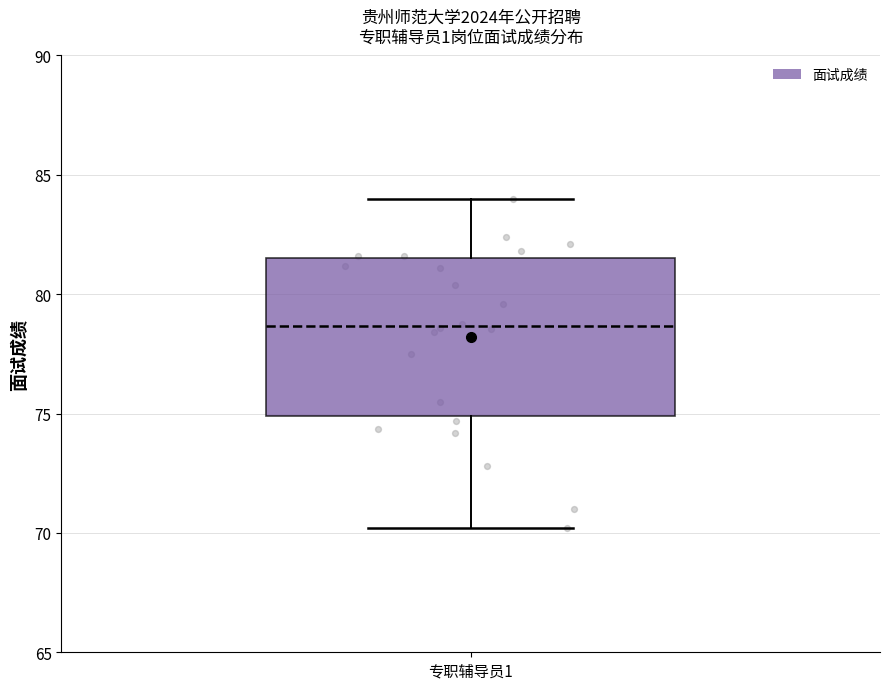

Read this box plot against the y-axis: the position of the median line, the range covered by the box, and the ends of both whiskers. The values are not printed on the chart, so give them approximately, as read against the axis.

median 78.5, box 75.0 to 81.5, whiskers 70.0 to 84.0